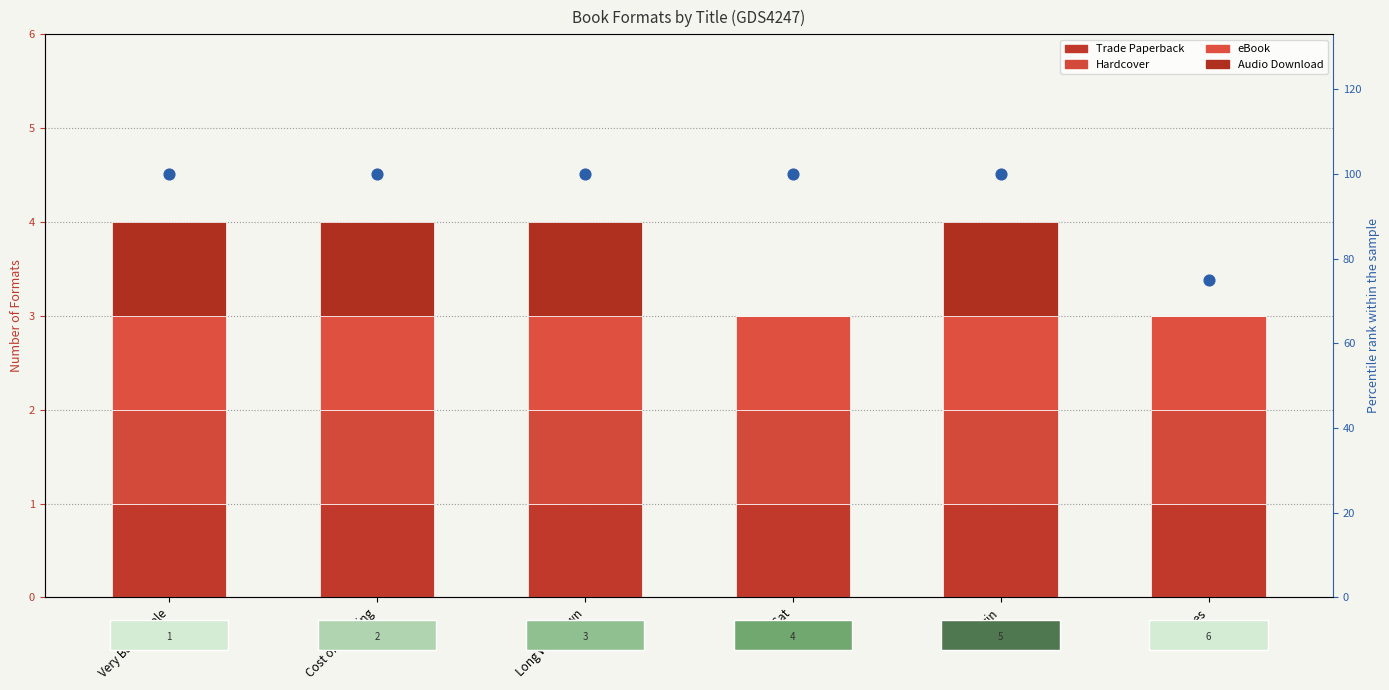

What is the total value across all series at Long Way Down?

104